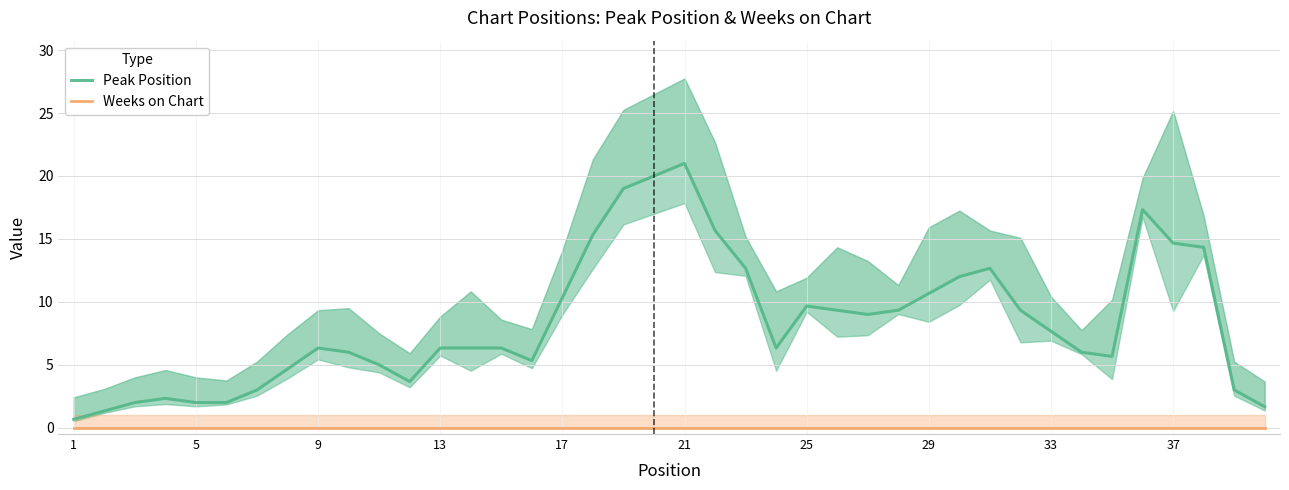

Reading right to left, transcribe all the data shown in this chart.

Peak Position: 1.7	3.0	14.3	14.7	17.3	5.7	6.0	7.7	9.3	12.7	12.0	10.7	9.3	9.0	9.3	9.7	6.3	12.7	15.7	21.0	20.0	19.0	15.3	10.3	5.3	6.3	6.3	6.3	3.7	5.0	6.0	6.3	4.7	3.0	2.0	2.0	2.3	2.0	1.3	0.7
Weeks on Chart: 0.0	0.0	0.0	0.0	0.0	0.0	0.0	0.0	0.0	0.0	0.0	0.0	0.0	0.0	0.0	0.0	0.0	0.0	0.0	0.0	0.0	0.0	0.0	0.0	0.0	0.0	0.0	0.0	0.0	0.0	0.0	0.0	0.0	0.0	0.0	0.0	0.0	0.0	0.0	0.0